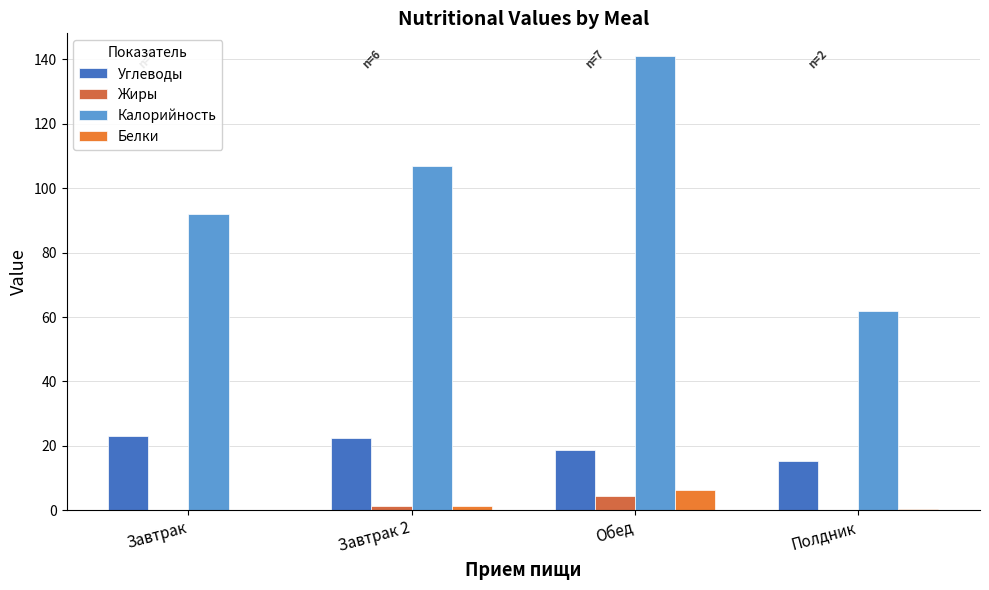

Rank the series by their maximum value, from lowest to highest.

Жиры, Белки, Углеводы, Калорийность